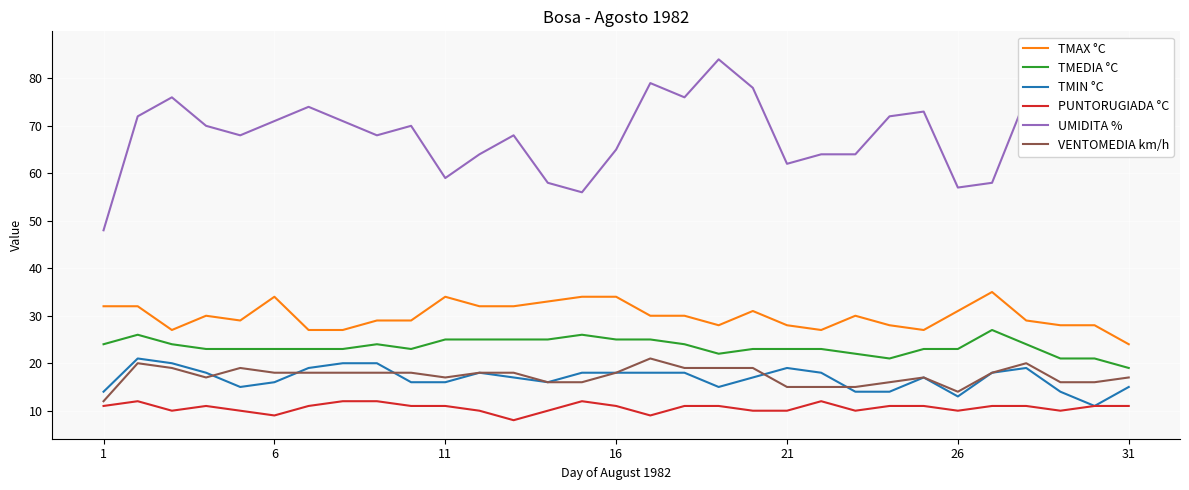

The TMAX °C series shows 34 at 11. True or false?

True